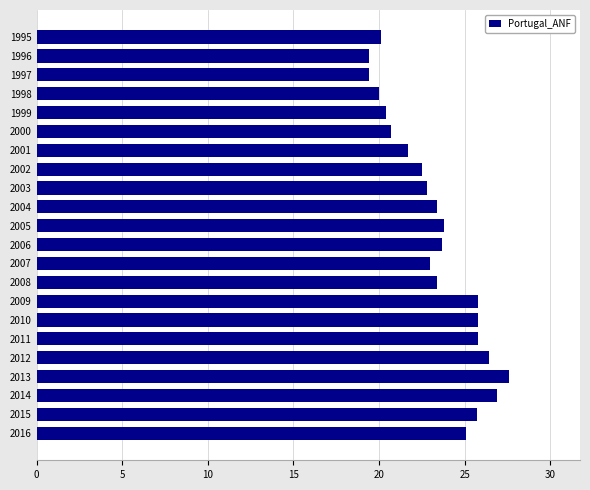

What is the average value?

23.3